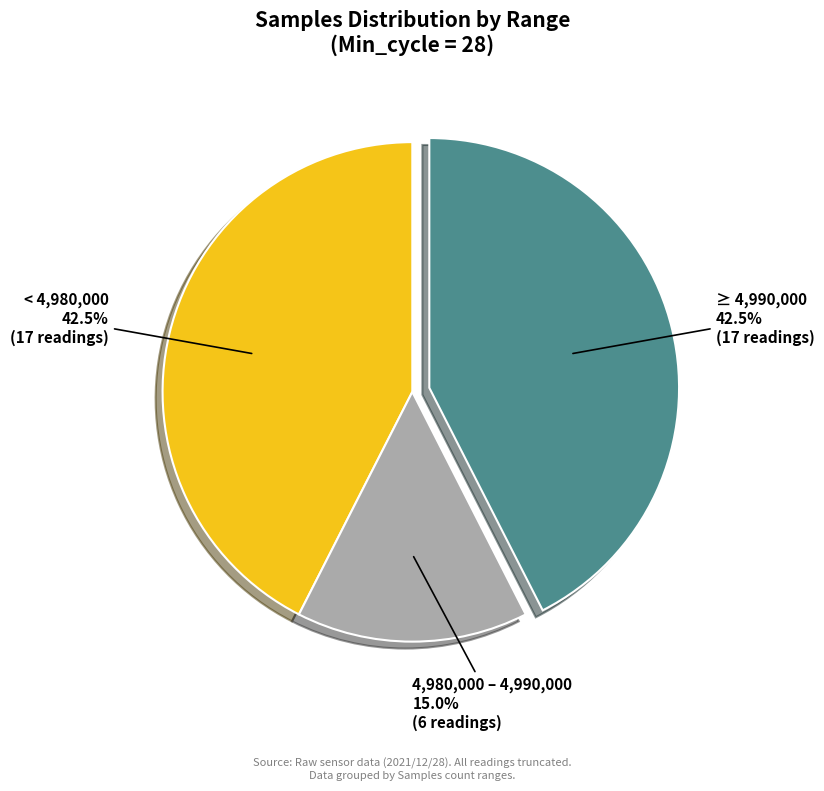

Does any single category account for the majority?

No